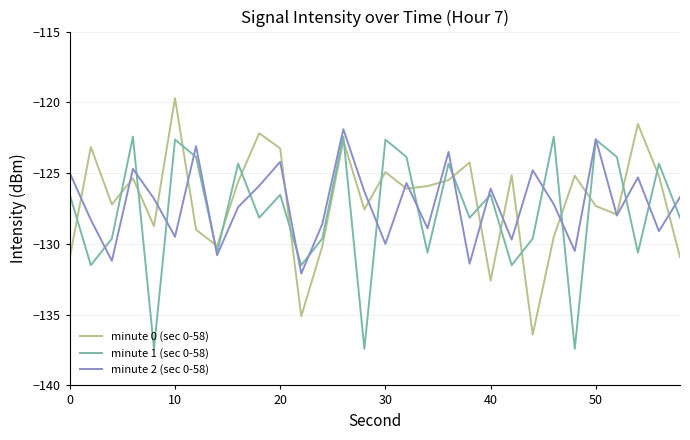

True or false: minute 1 (sec 0-58) and minute 0 (sec 0-58) intersect in this chart.

True